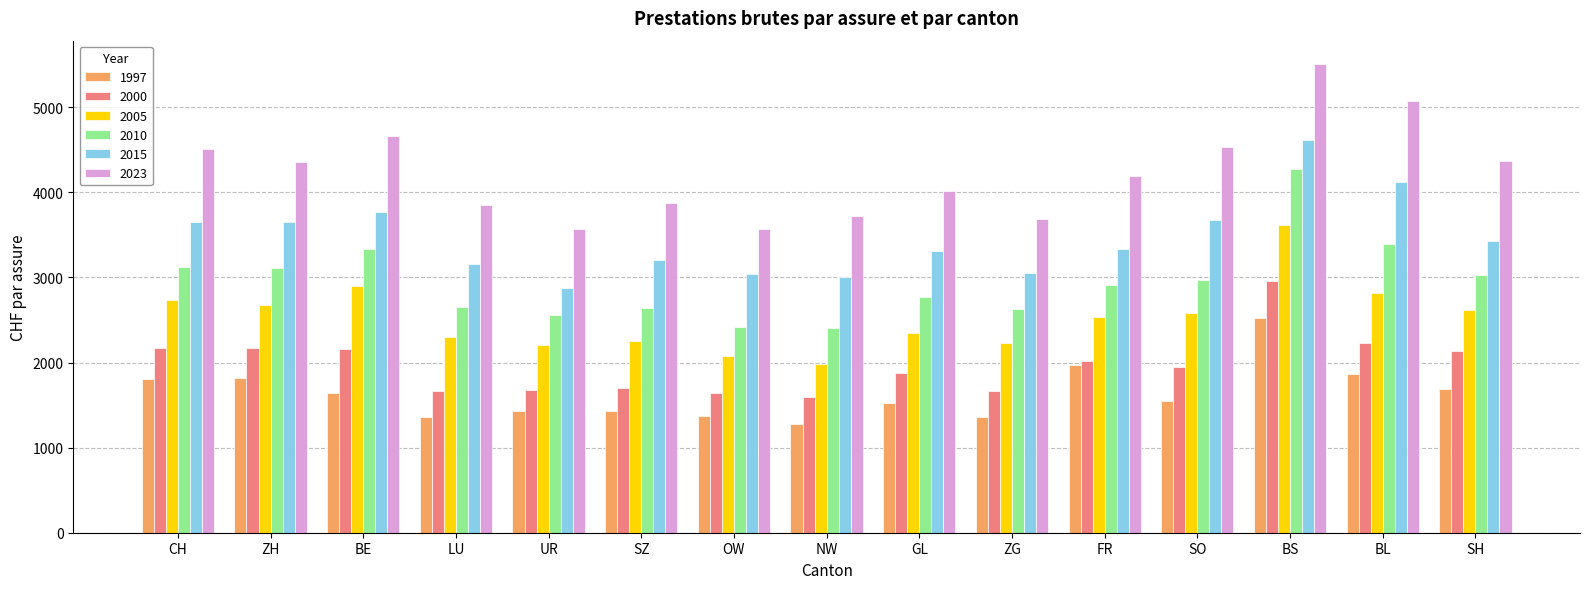

At which category is the sum across all series the highest?

BS